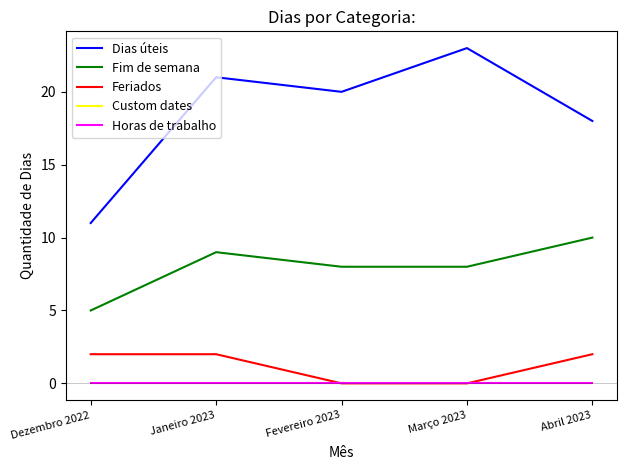

Does the chart display data point markers on the line(s)?

No